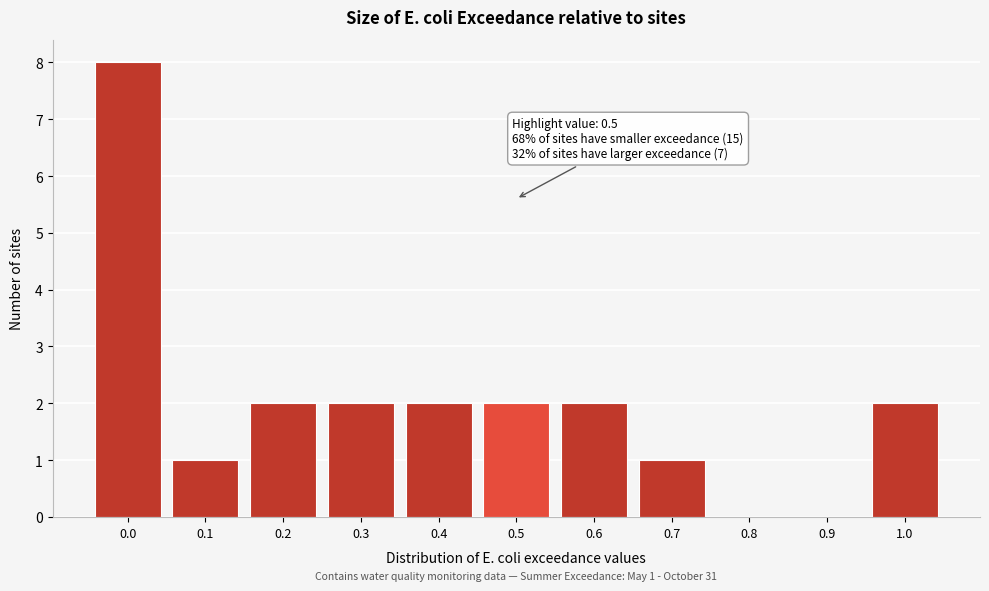

Reading right to left, extract all data points from this chart.

1.0=2	0.9=0	0.8=0	0.7=1	0.6=2	0.5=2	0.4=2	0.3=2	0.2=2	0.1=1	0.0=8